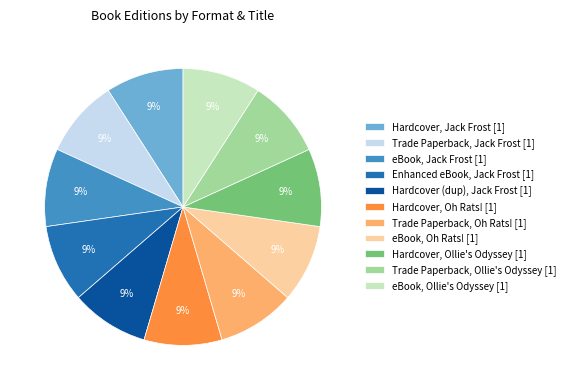

To the nearest percent, what is the difference between the largest and smallest slice percentages?

0%